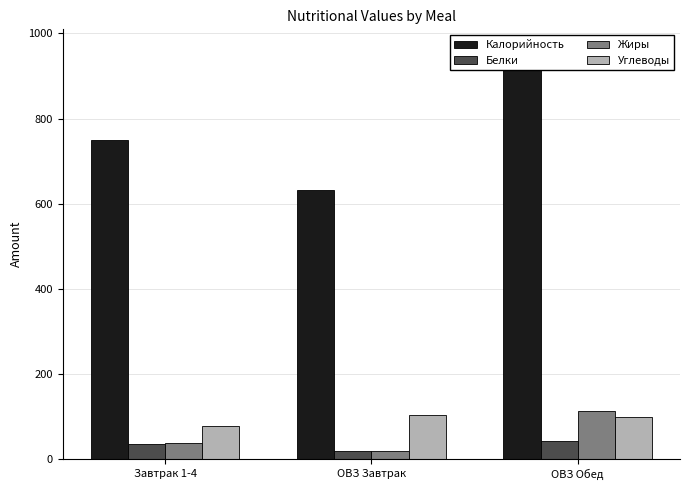

What value does the Калорийность series have at ОВЗ Завтрак?

632.1